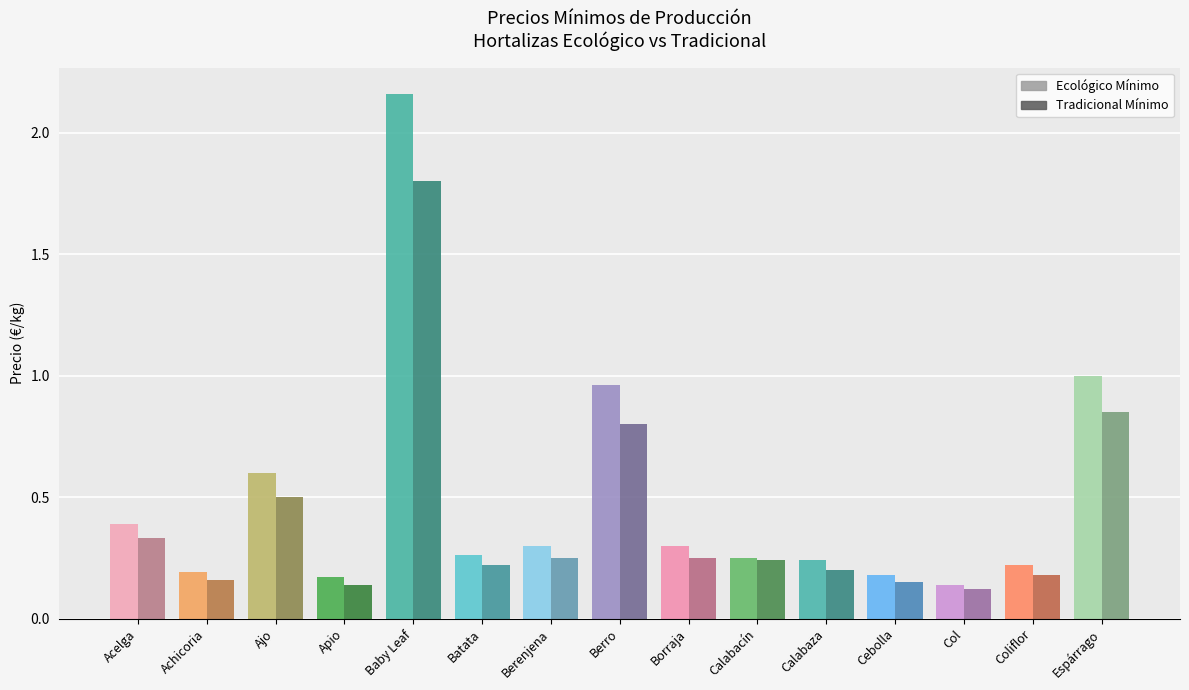

What are all the series names shown in the legend?

Ecológico Mínimo, Tradicional Mínimo